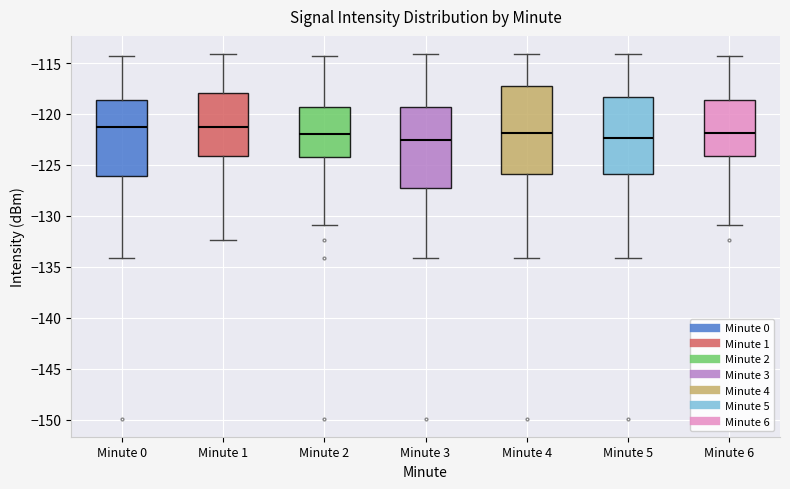

Reading left to right, read every box against the y-axis: the position of its median line, the range the box covers, and the ends of its whiskers. The values are not printed on the chart, so give them approximately, as read against the axis.

Minute 0: median -121.5, box -126.0 to -118.5, whiskers -134.0 to -114.5
Minute 1: median -121.5, box -124.0 to -118.0, whiskers -132.5 to -114.0
Minute 2: median -122.0, box -124.0 to -119.5, whiskers -131.0 to -114.5
Minute 3: median -122.5, box -127.0 to -119.5, whiskers -134.0 to -114.0
Minute 4: median -122.0, box -126.0 to -117.5, whiskers -134.0 to -114.0
Minute 5: median -122.5, box -126.0 to -118.5, whiskers -134.0 to -114.0
Minute 6: median -122.0, box -124.0 to -118.5, whiskers -131.0 to -114.5